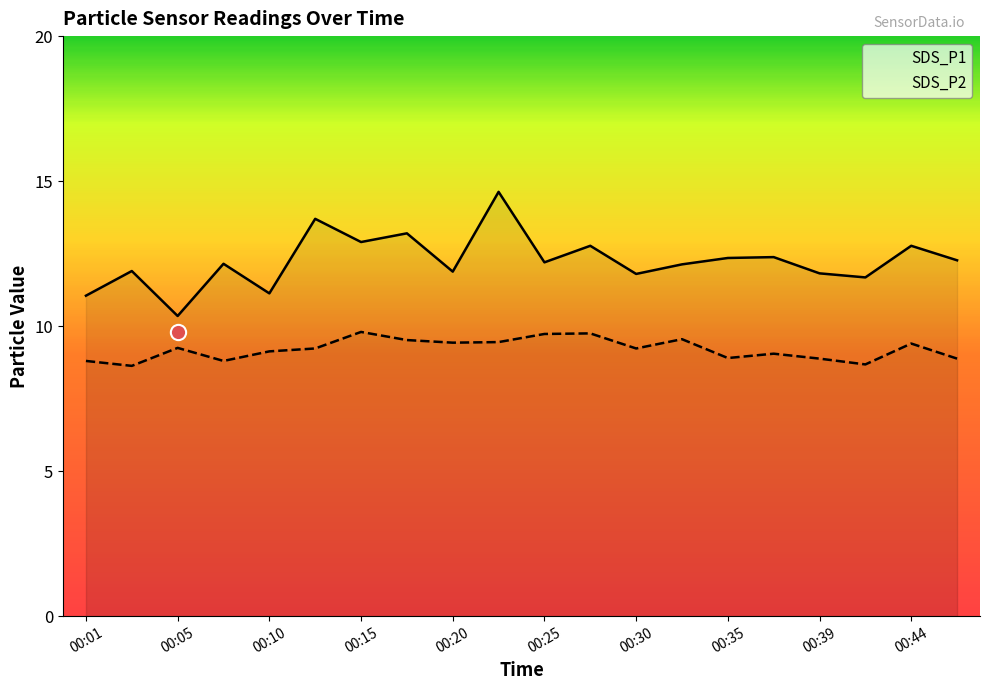

Does the chart have visible grid lines?

No